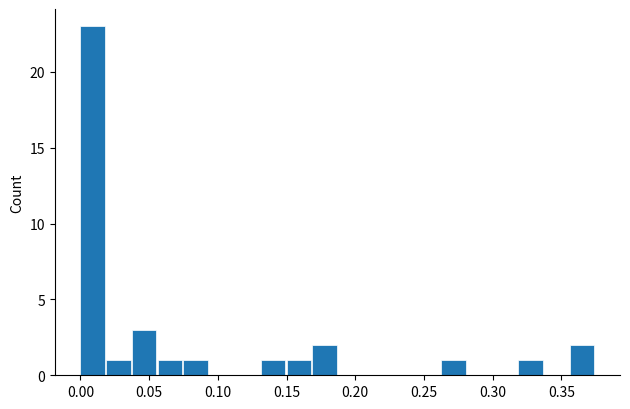

Read against the x-axis, roughly where is the centre of the tallest bar?

0.010